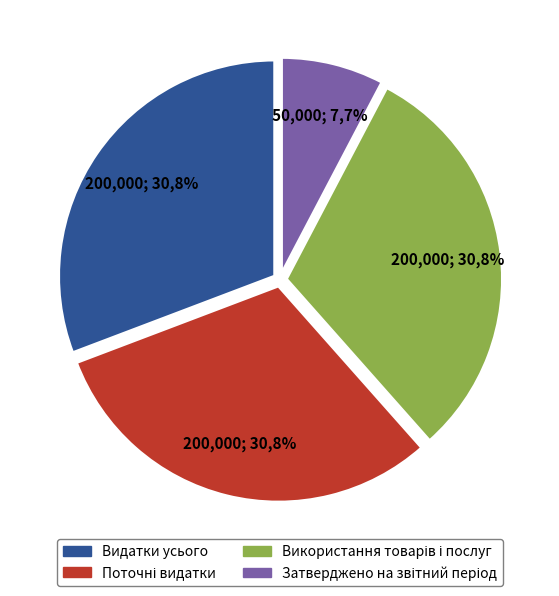

To the nearest percent, what portion does Використання товарів і послуг represent?

31%